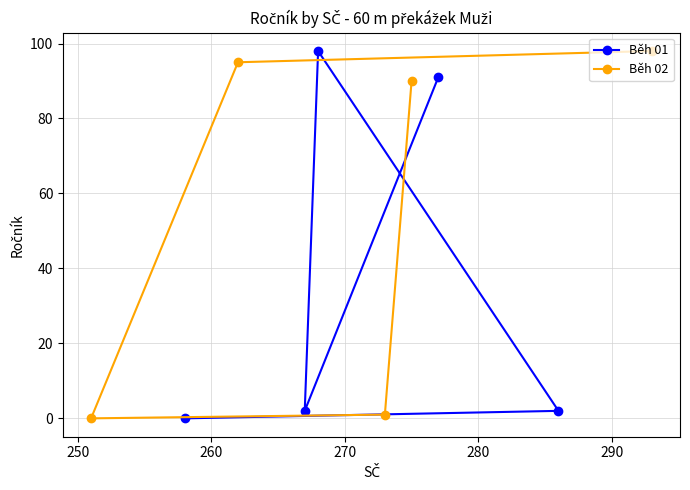

Which has a higher value, 270 or 260?

260